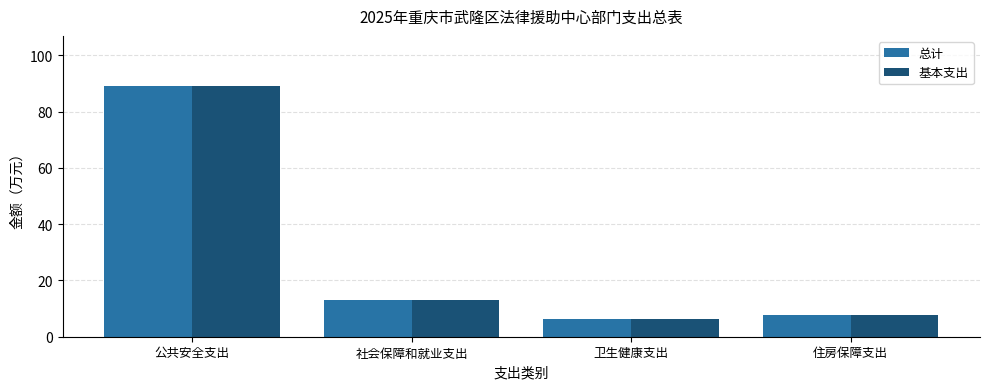

What is the maximum value for 基本支出?

89.1